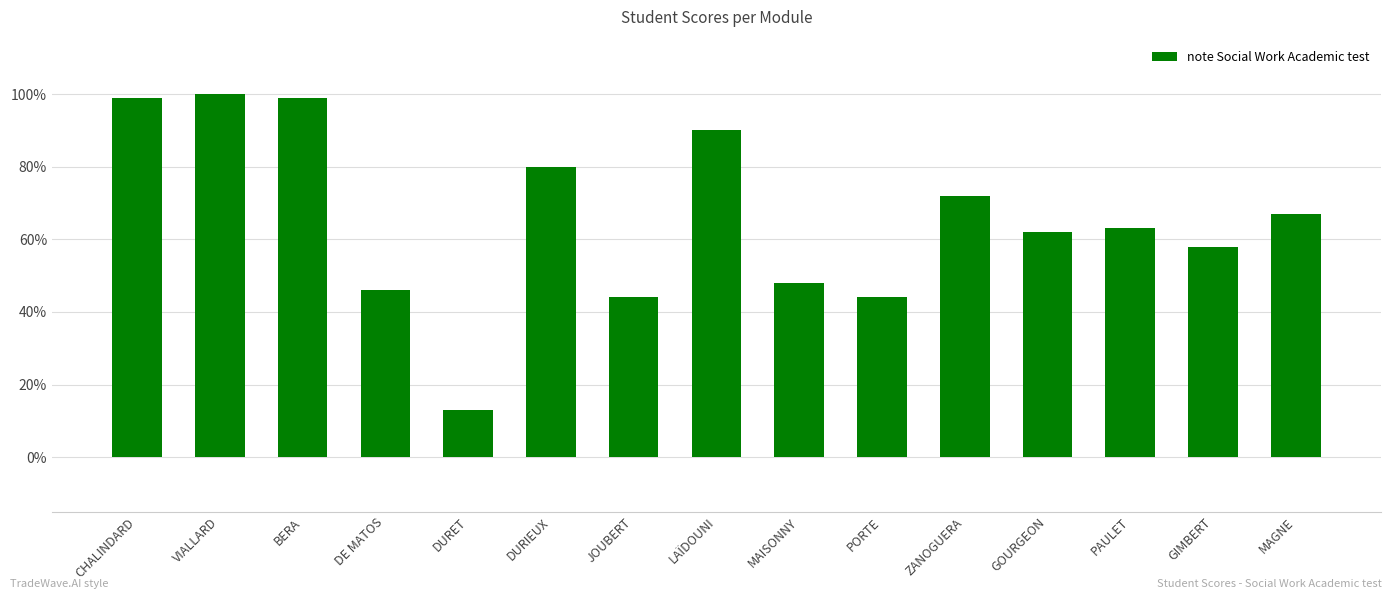

Between GIMBERT and CHALINDARD, which is larger?

CHALINDARD